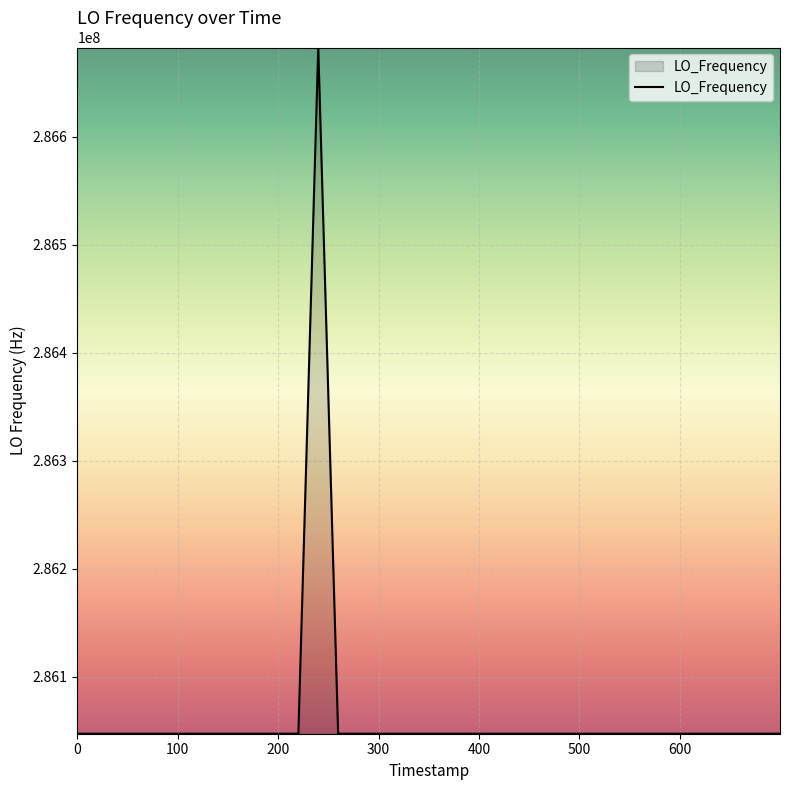

What is the difference between the second highest and minimum values?

6.1